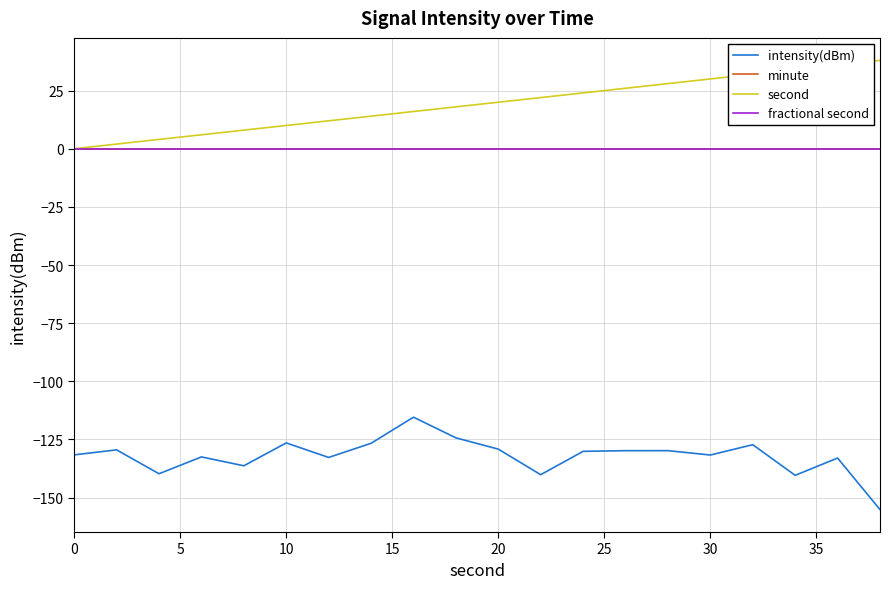

True or false: minute and second intersect in this chart.

False